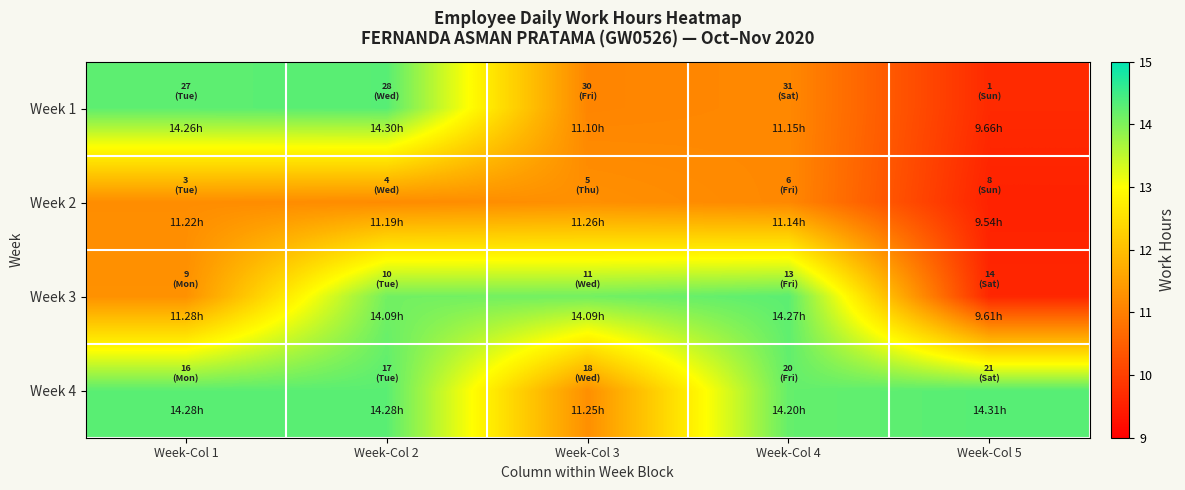

Reading left to right, list all the values displayed in this chart.

Week 1: Week-Col 1=14.3	Week-Col 2=14.3	Week-Col 3=11.1	Week-Col 4=11.2	Week-Col 5=9.7
Week 2: Week-Col 1=11.2	Week-Col 2=11.2	Week-Col 3=11.3	Week-Col 4=11.1	Week-Col 5=9.5
Week 3: Week-Col 1=11.3	Week-Col 2=14.1	Week-Col 3=14.1	Week-Col 4=14.3	Week-Col 5=9.6
Week 4: Week-Col 1=14.3	Week-Col 2=14.3	Week-Col 3=11.2	Week-Col 4=14.2	Week-Col 5=14.3